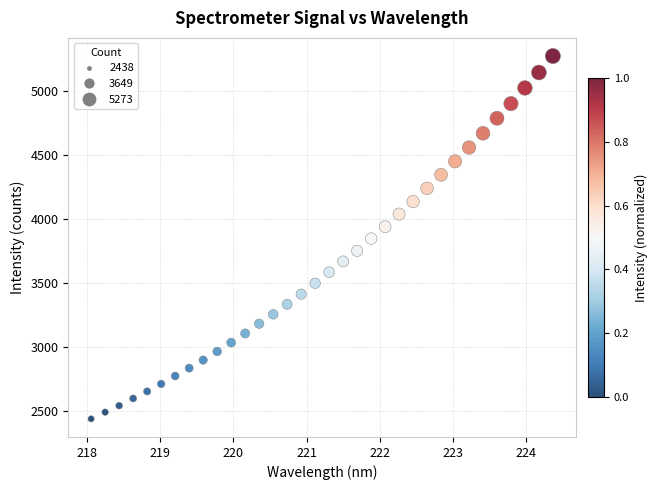

What is the range of X values (max minus min)?

6.3